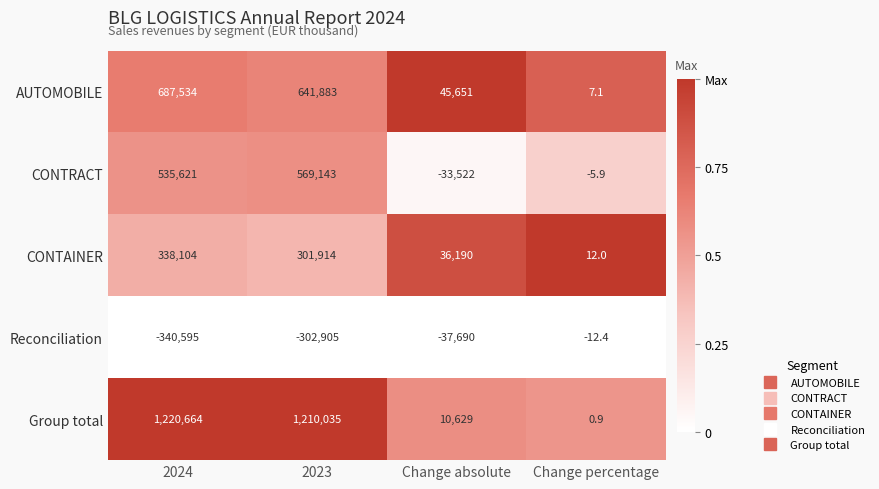

Which label corresponds to the smallest value in the chart?

2024